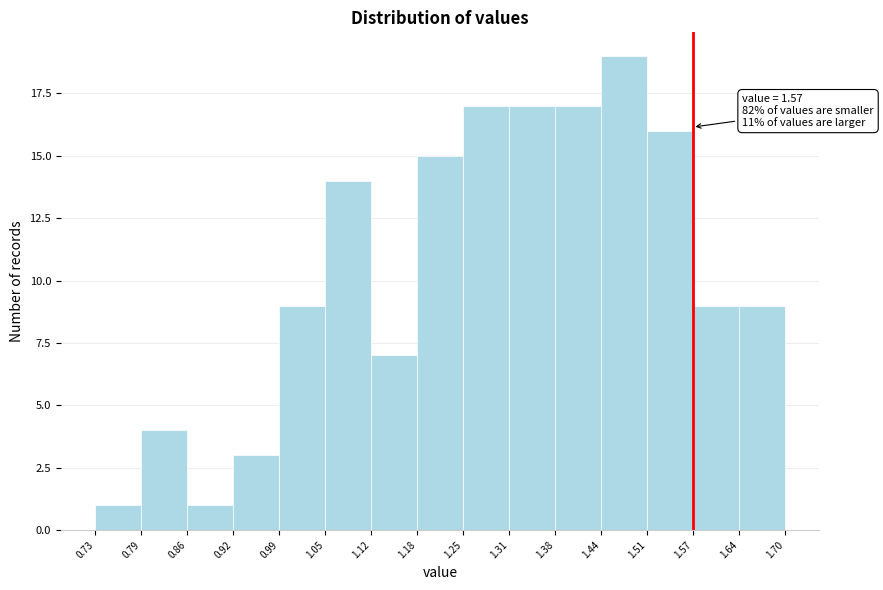

Over which range of the x-axis is the bar tallest?

1.44 to 1.51